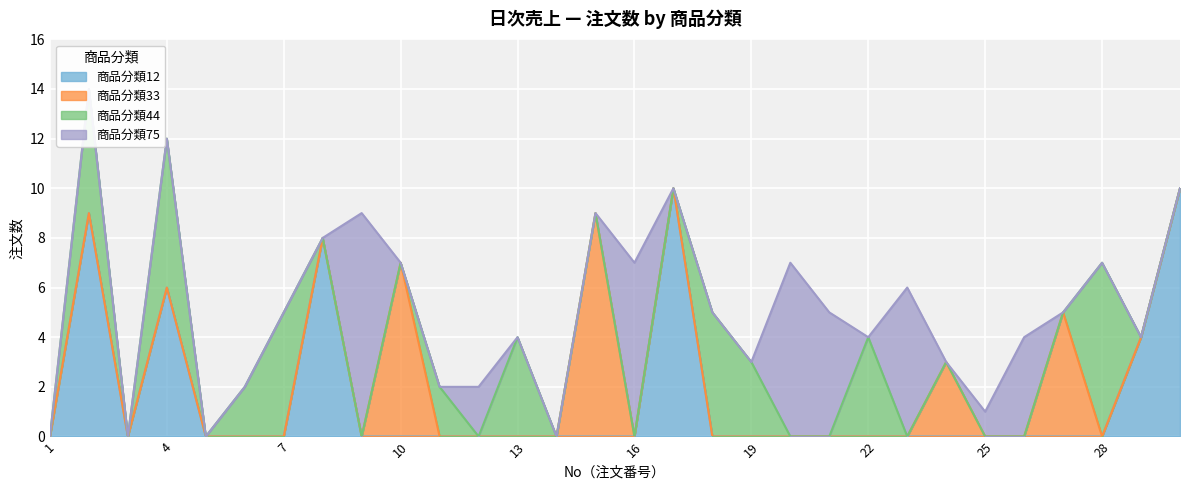

Which category has the lowest value across all series?

1